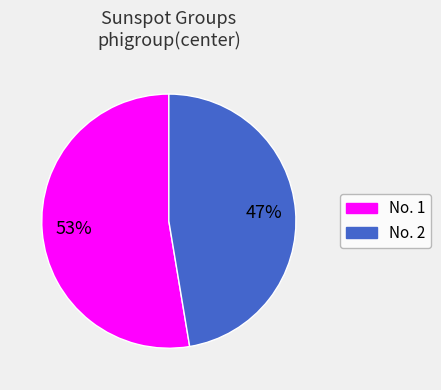

Combined, do No. 2 and No. 1 account for over 50%?

Yes